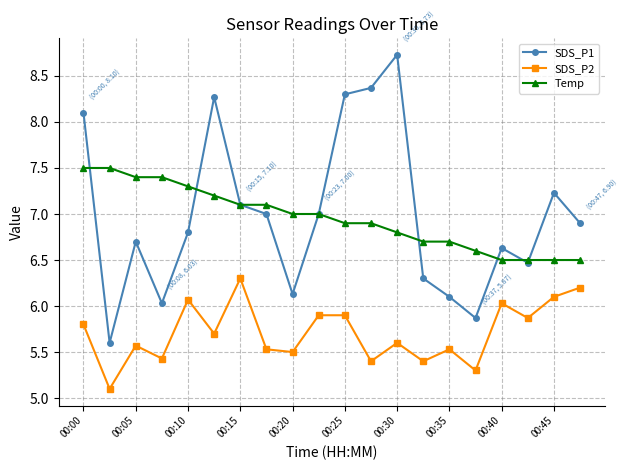

Rank the series by their maximum value, from highest to lowest.

SDS_P1, Temp, SDS_P2